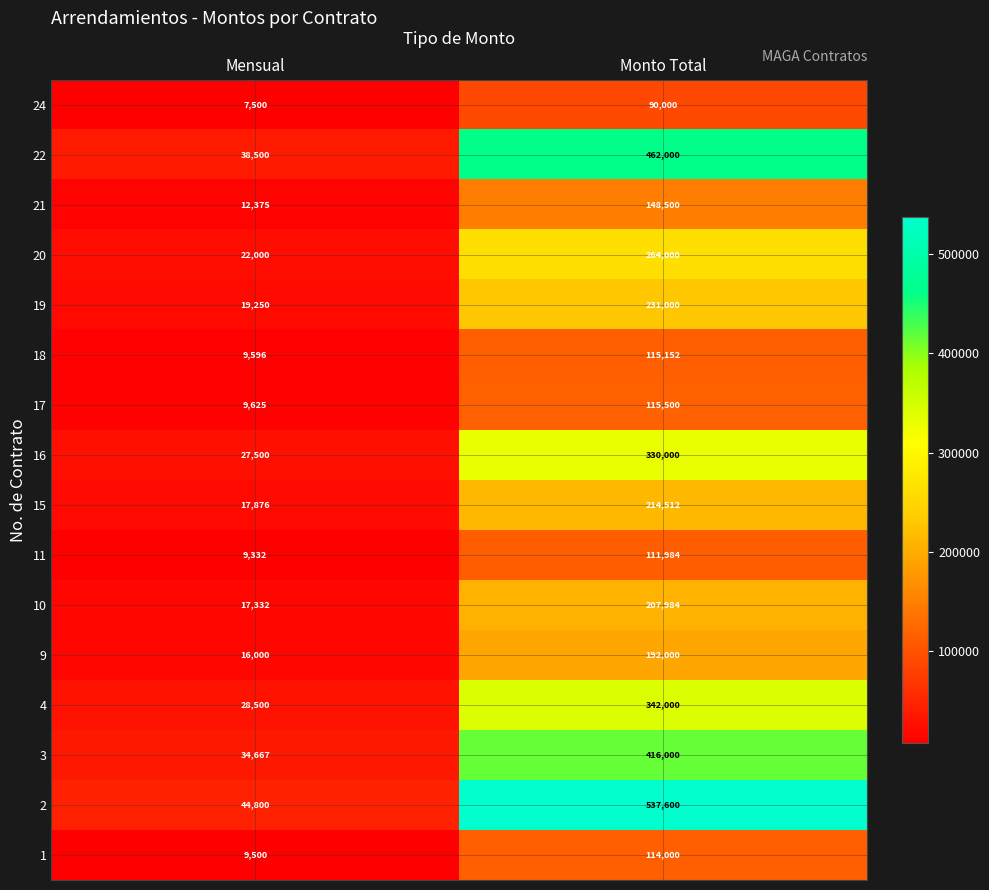

What is the smallest value displayed?

7500